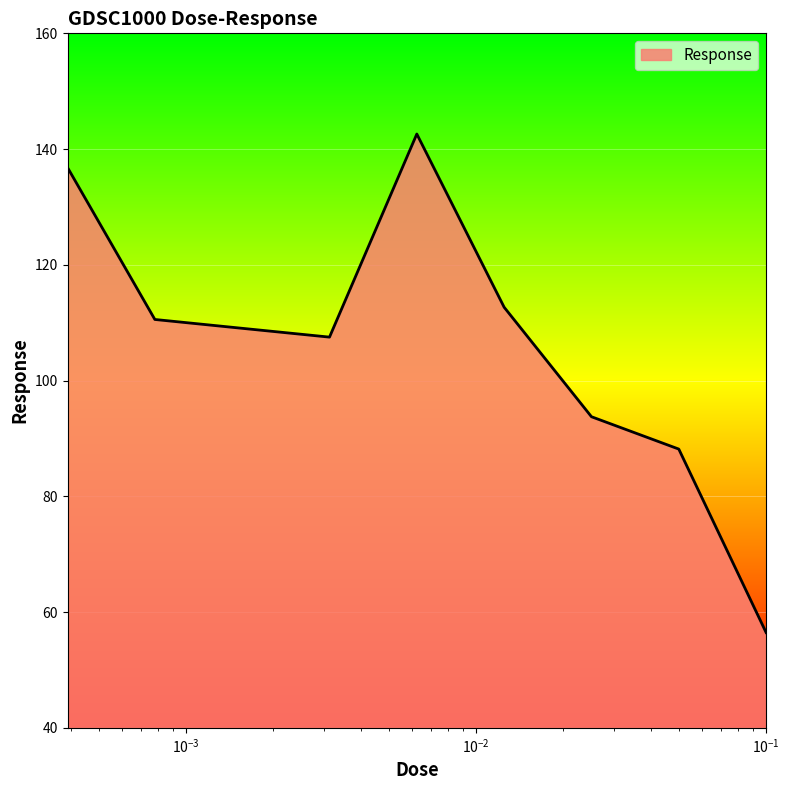

Reading right to left, transcribe all the data shown in this chart.

56.5	88.2	93.8	112.7	142.6	107.5	109.0	110.6	136.8